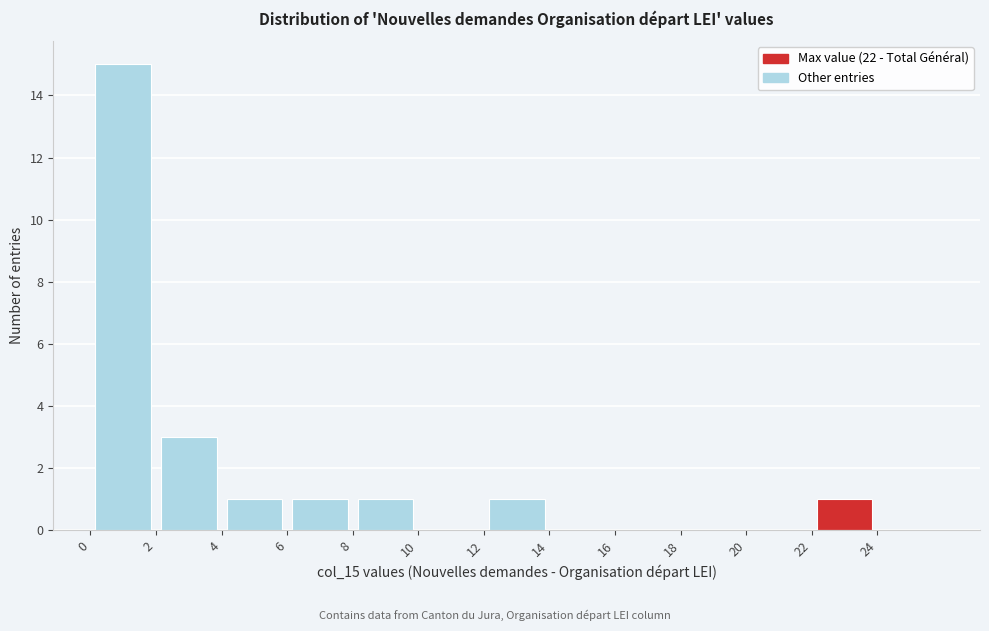

Reading left to right, transcribe this chart: for each bar, give the range it covers on the x-axis and its height. The values are not printed on the chart, so give them approximately, as read against the axis.

0 to 2: 15
2 to 4: 3
4 to 6: 1
6 to 8: 1
8 to 10: 1
10 to 12: 0
12 to 14: 1
14 to 16: 0
16 to 18: 0
18 to 20: 0
20 to 22: 0
22 to 24: 1
24 to 26: 0